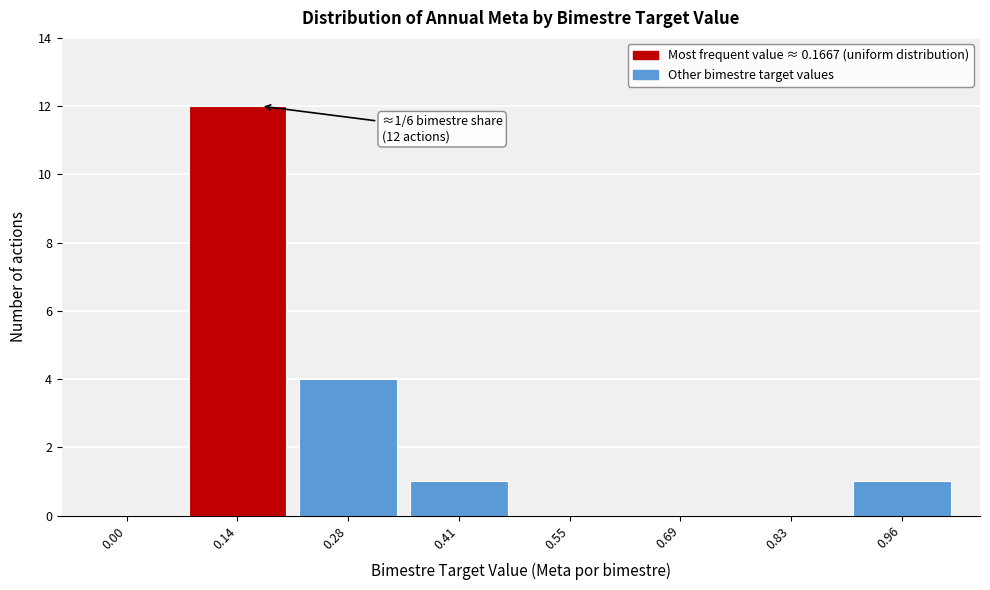

Reading right to left, list all the values displayed in this chart.

0.96=1	0.83=0	0.69=0	0.55=0	0.41=1	0.28=4	0.14=12	0.00=0